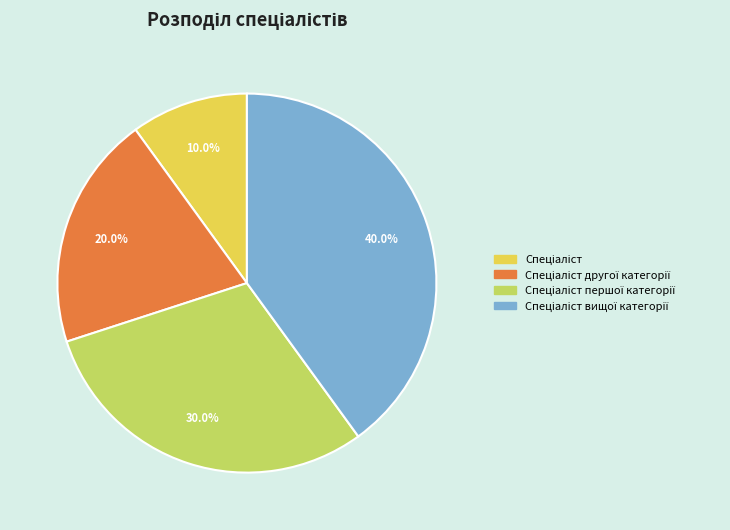

Does any single category account for the majority?

No